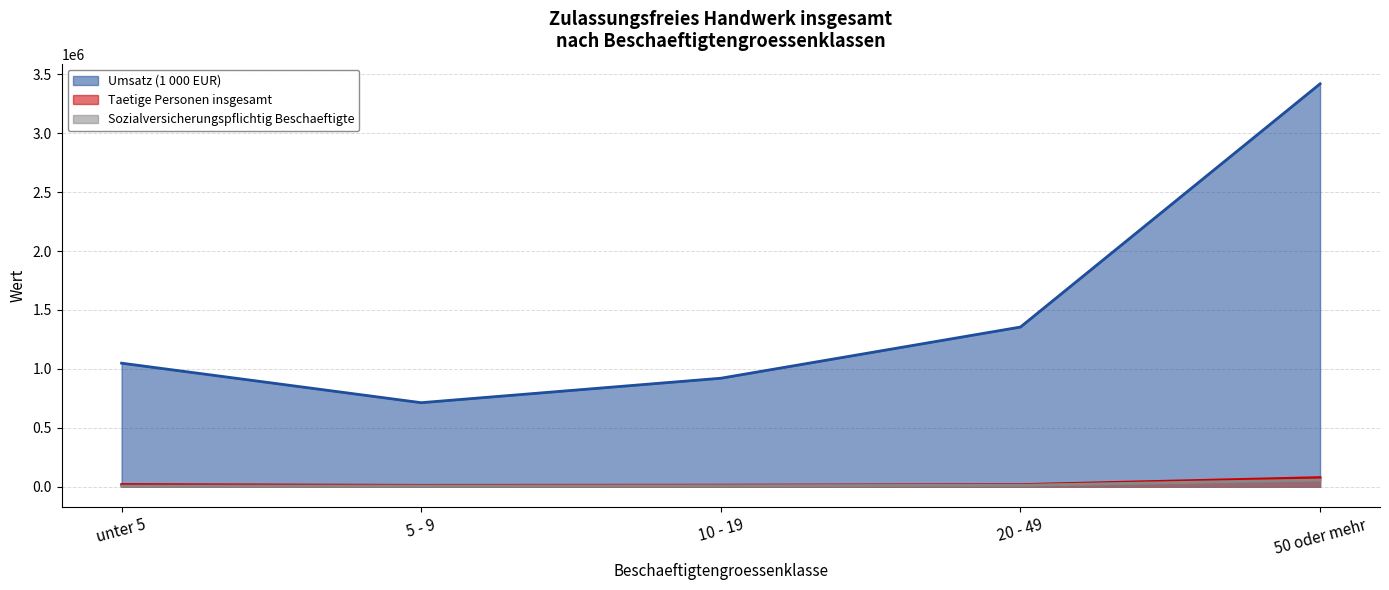

What is the minimum value shown in the chart?

5109